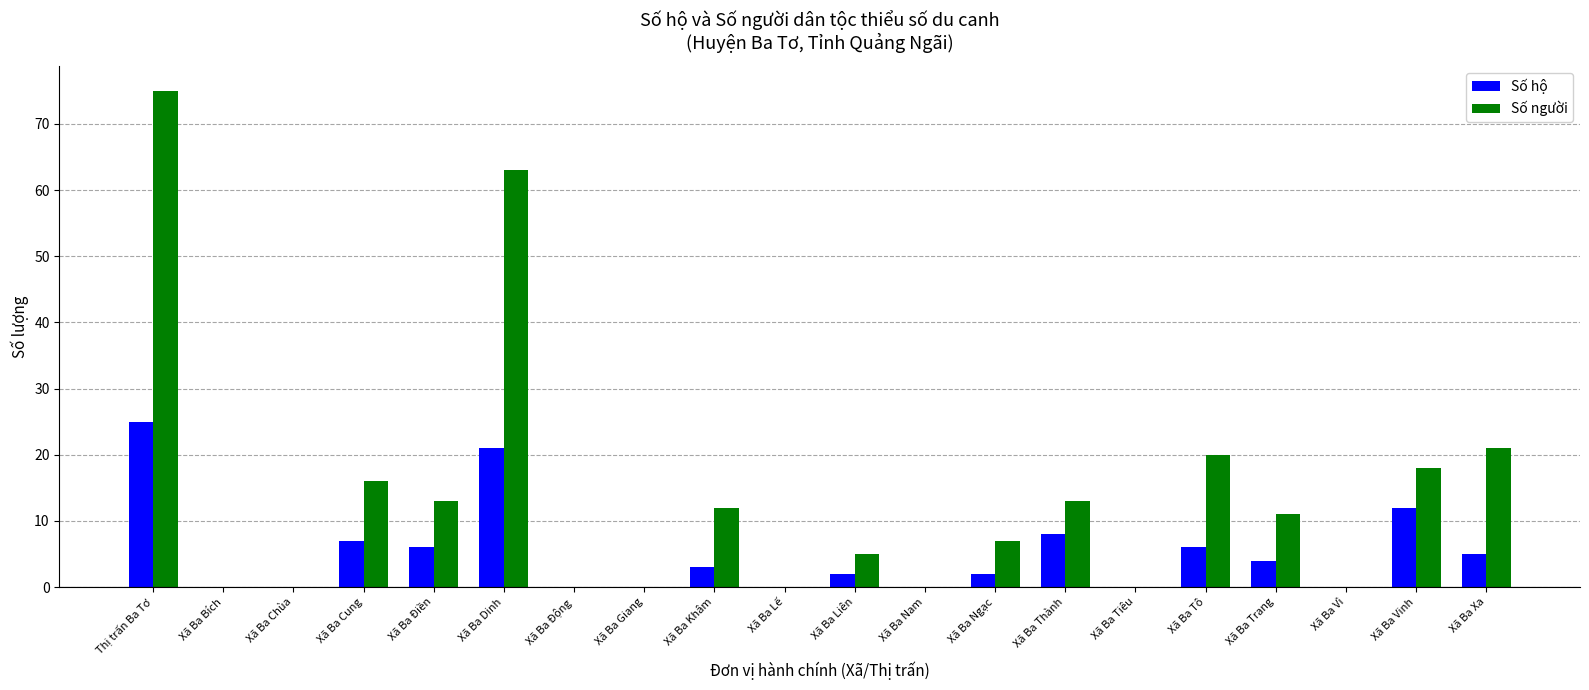

How many data points does each series have?

20